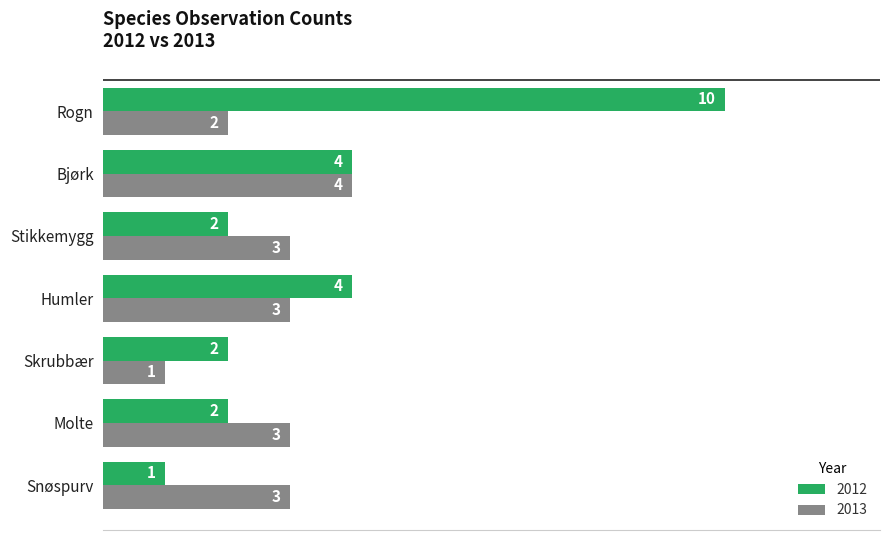

Count the 2012 values in the range 2 to 4.

5